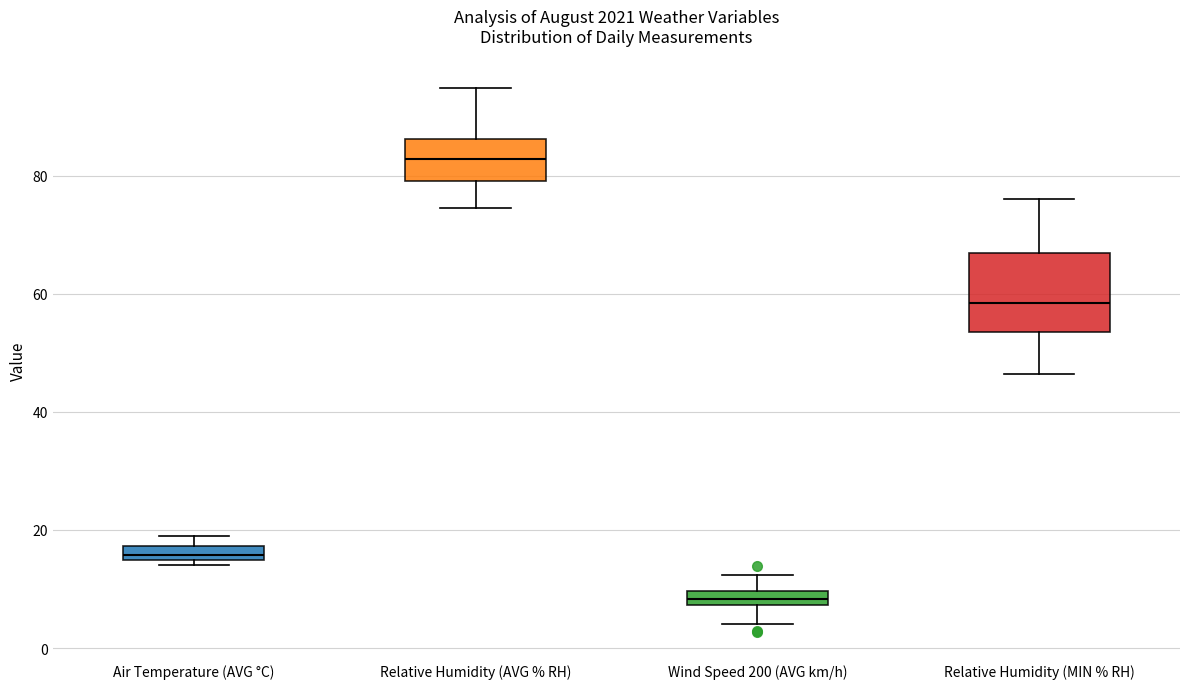

Which box is the tallest, from its lower edge to its upper edge?

Relative Humidity (MIN % RH)